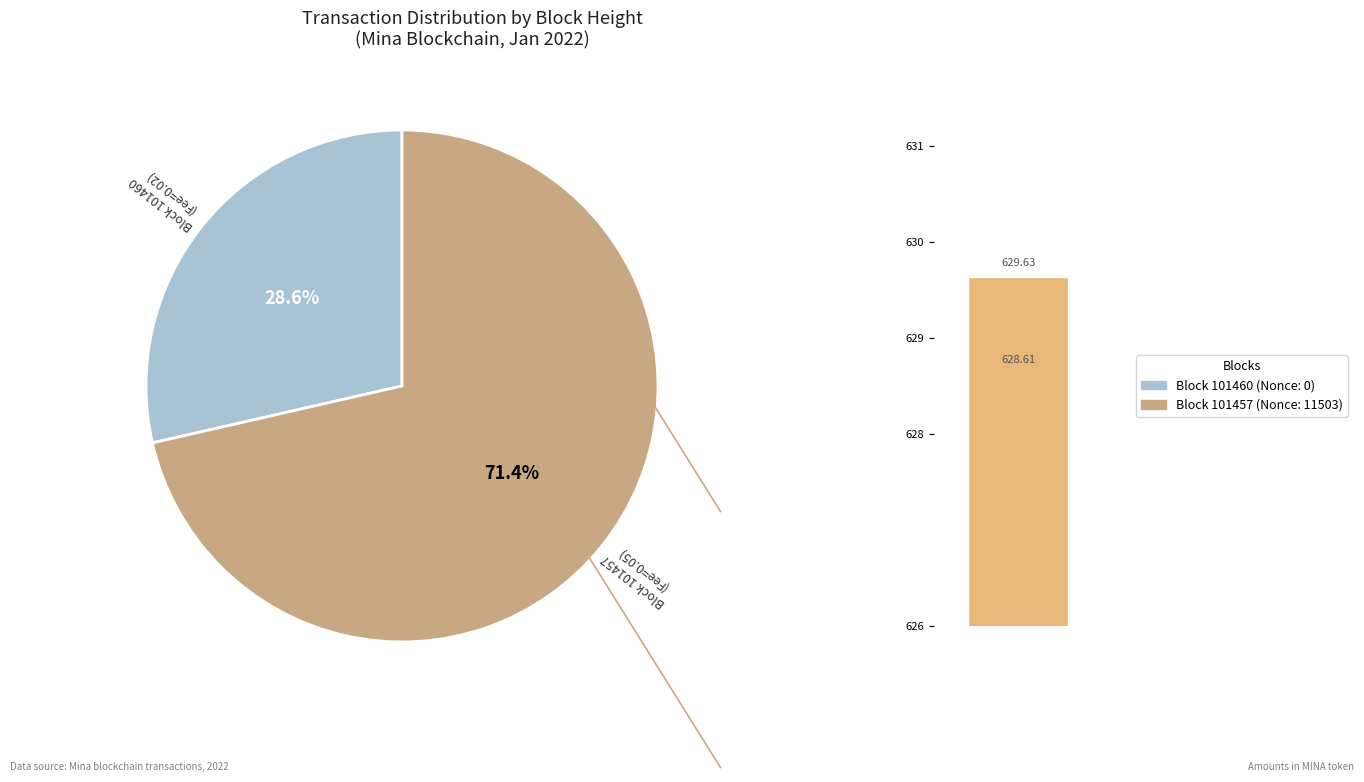

How many slices are in this pie chart?

2